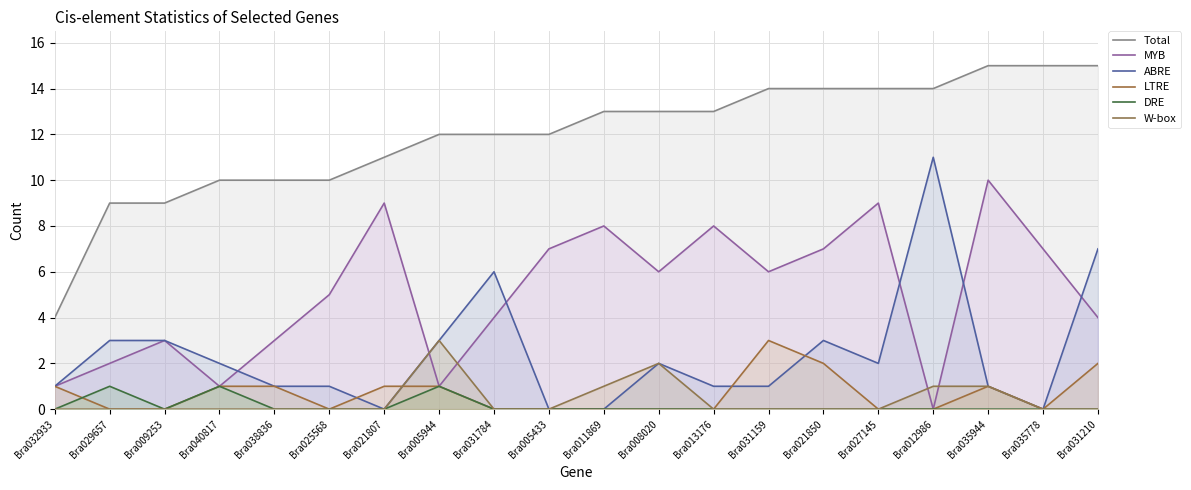

What is the average value of the LTRE series?

1